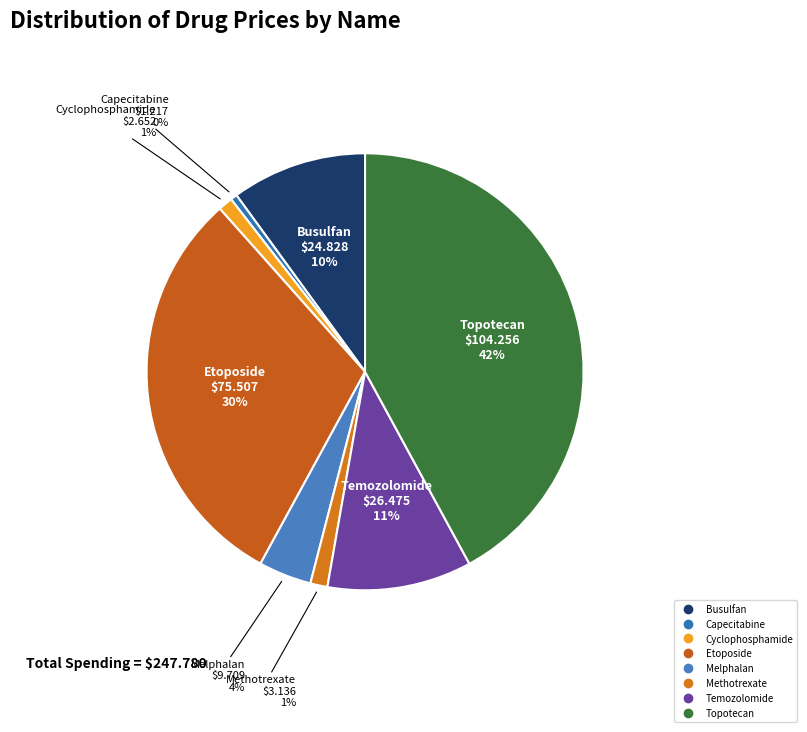

Is the sum of Busulfan and Methotrexate greater than half?

No